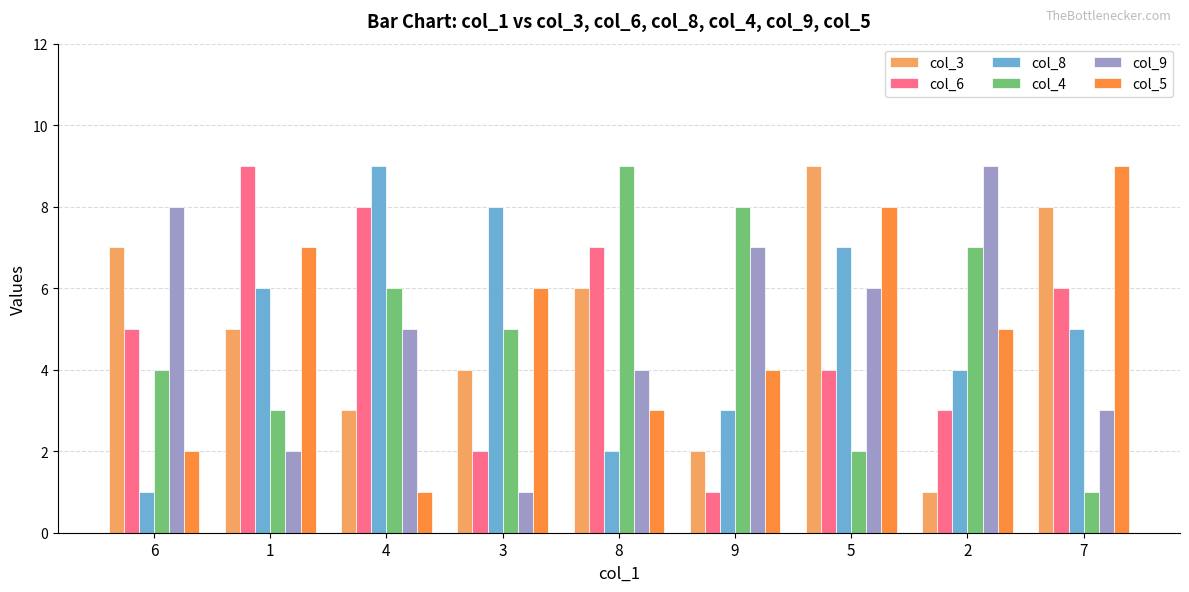

Where does the col_8 series first go above 5?

1